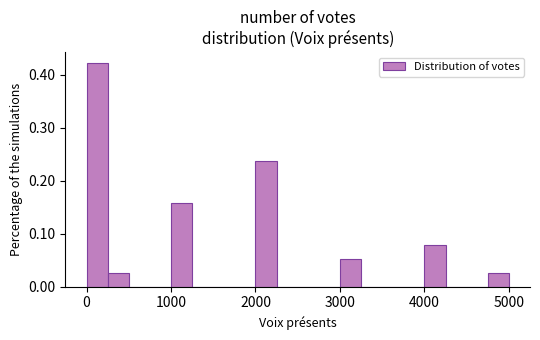

Around what value on the x-axis is the tallest bar? Give the approximate position of its centre, as read against the axis.

100